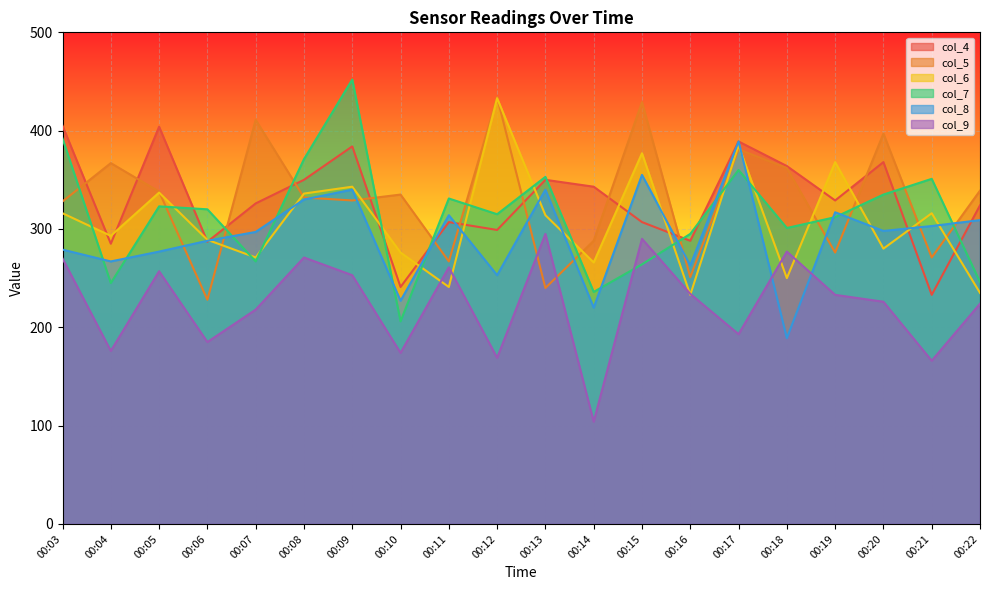

What is the total value across all series at 00:09?

2101